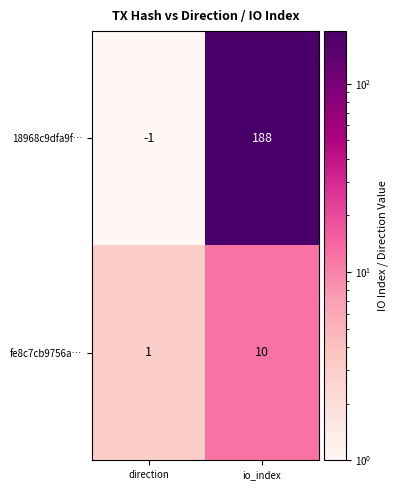

Reading left to right, what are all the values shown in this chart?

18968c9dfa9f…: direction=-1	io_index=188
fe8c7cb9756a…: direction=1	io_index=10